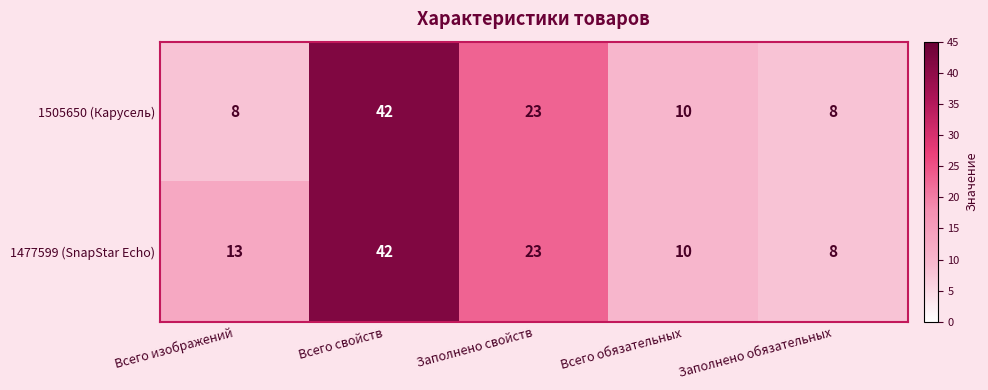

At which label does 1505650 (Карусель) first exceed 10?

Всего свойств